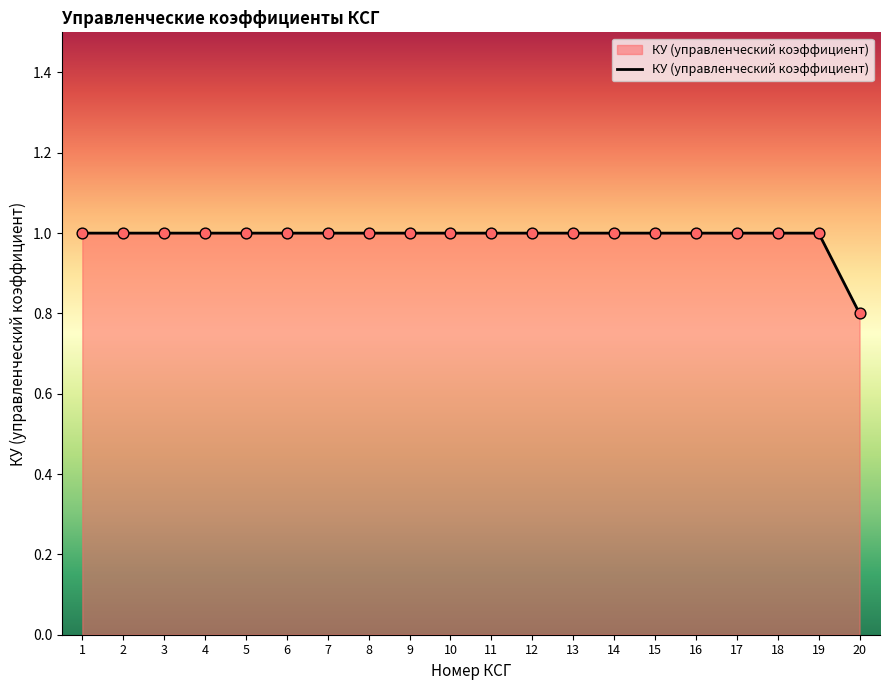

Approximately how many times larger is the value at 9 compared to 11?

1.0